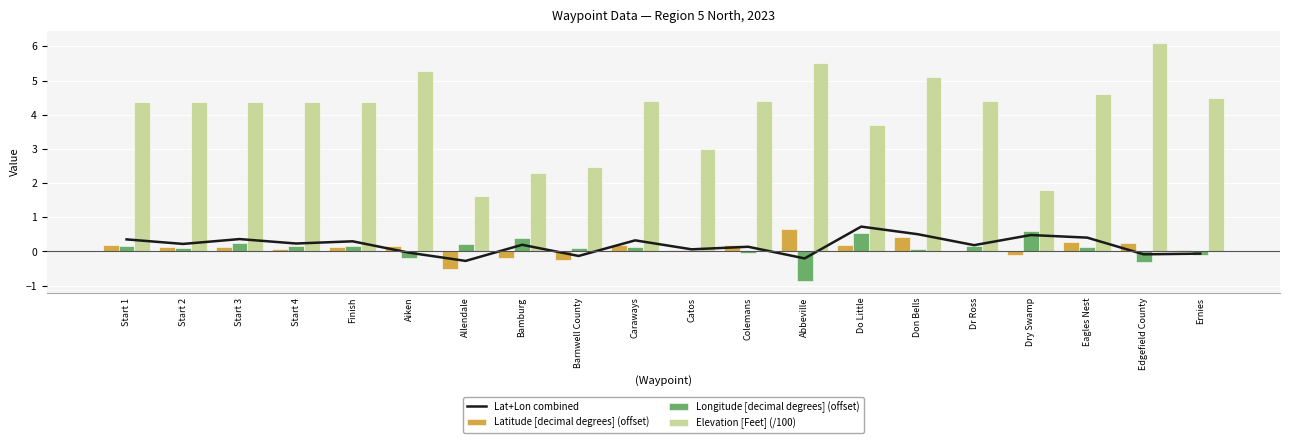

Between Finish and Eagles Nest, which series saw the biggest shift?

Elevation [Feet] (/100)